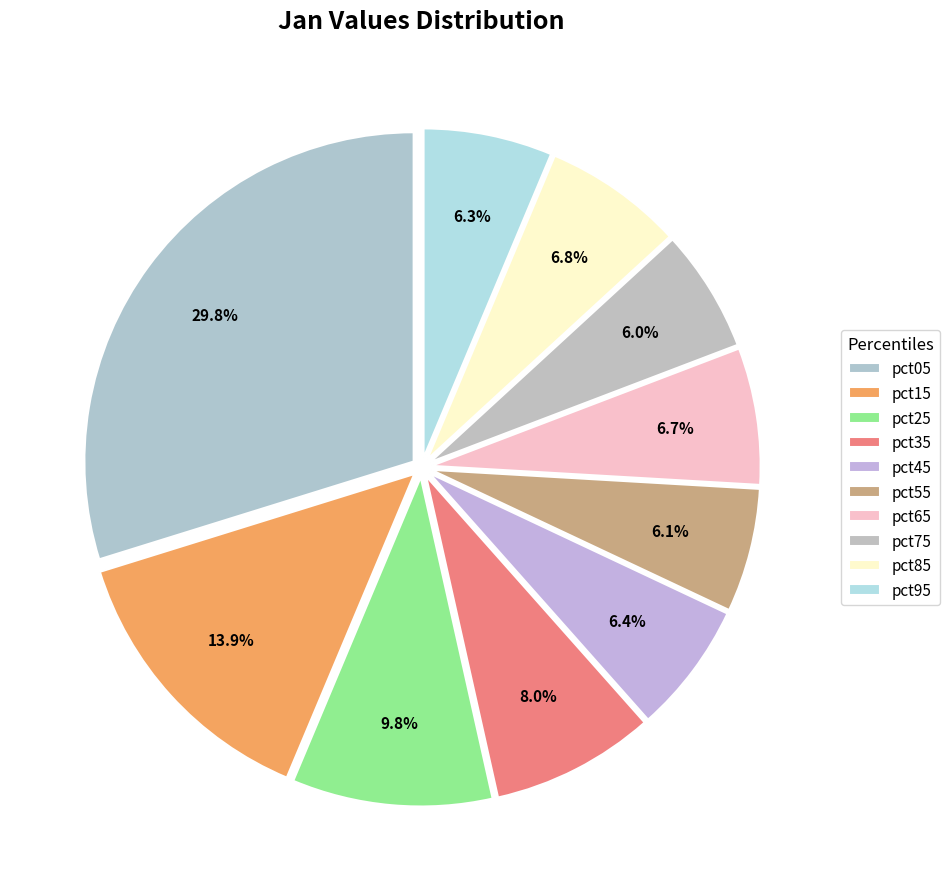

What is the change in value from pct15 to pct85?

-0.3